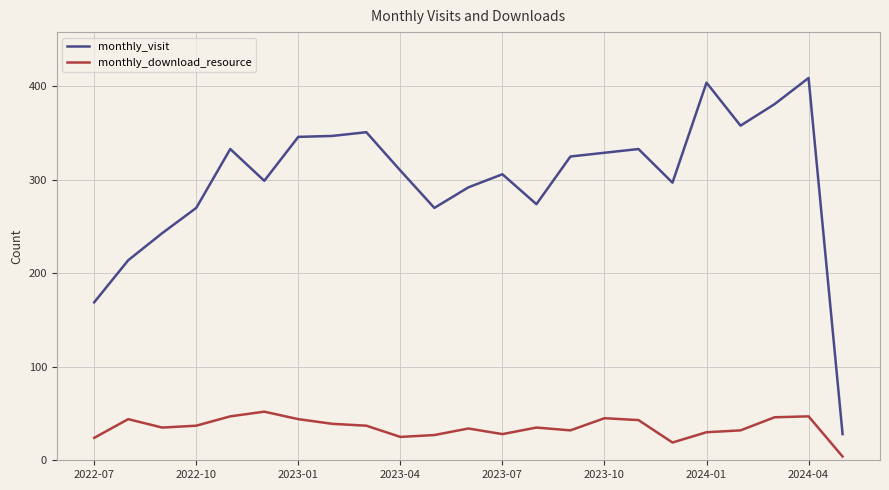

List the series in order of their peak value, highest first.

monthly_visit, monthly_download_resource